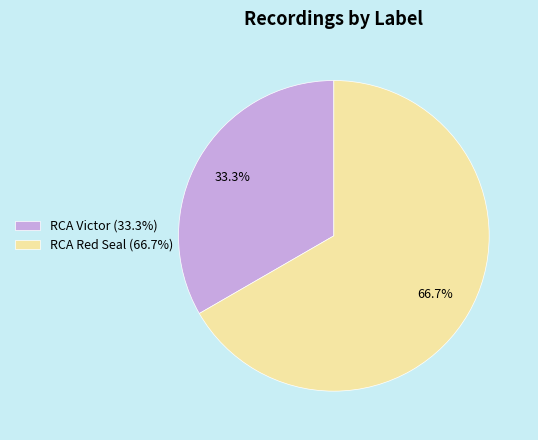

To the nearest percent, what portion does RCA Red Seal represent?

67%